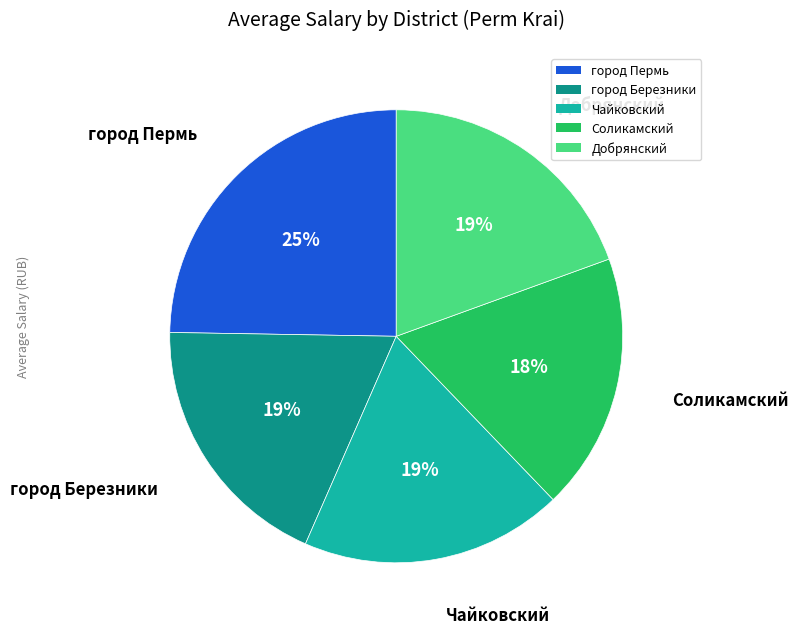

Is there any slice that represents more than half of the pie?

No